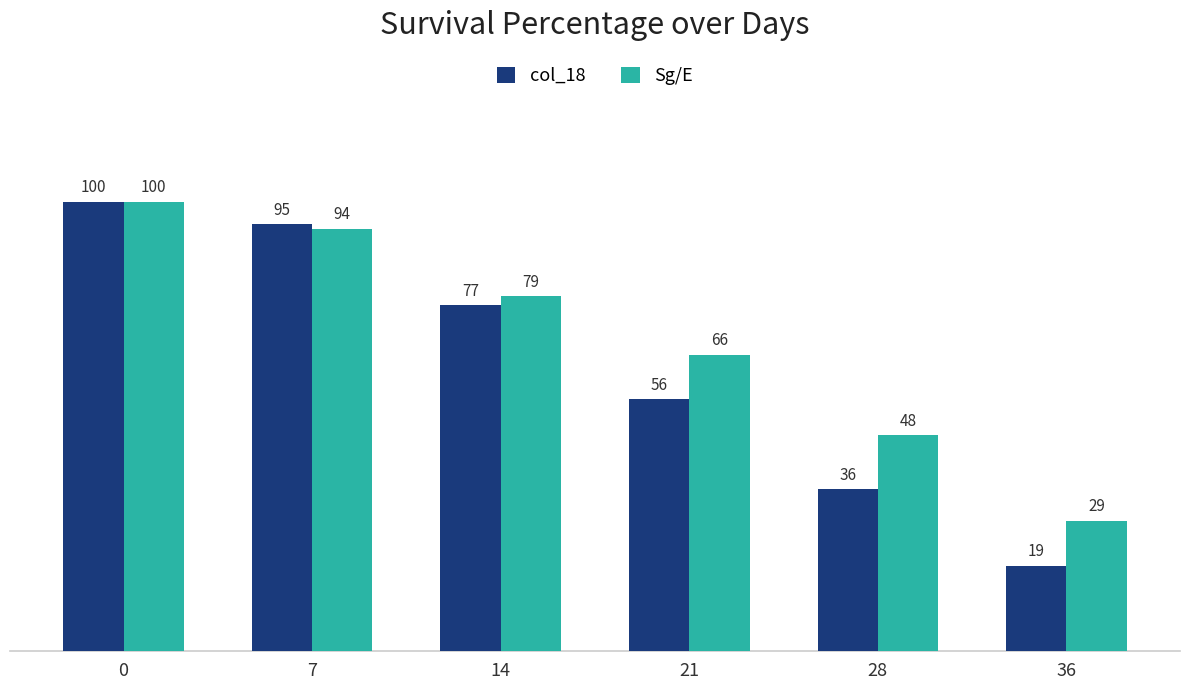

How many bars are there in total?

12